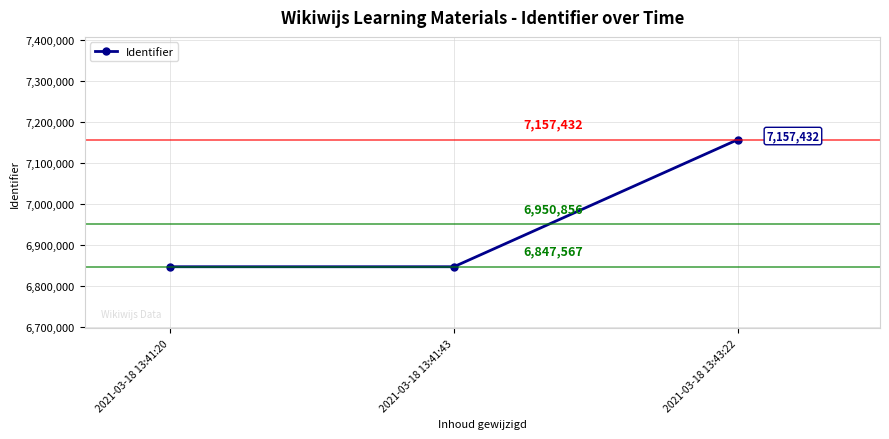

What is the label of the 3rd point from the right?

2021-03-18 13:41:20